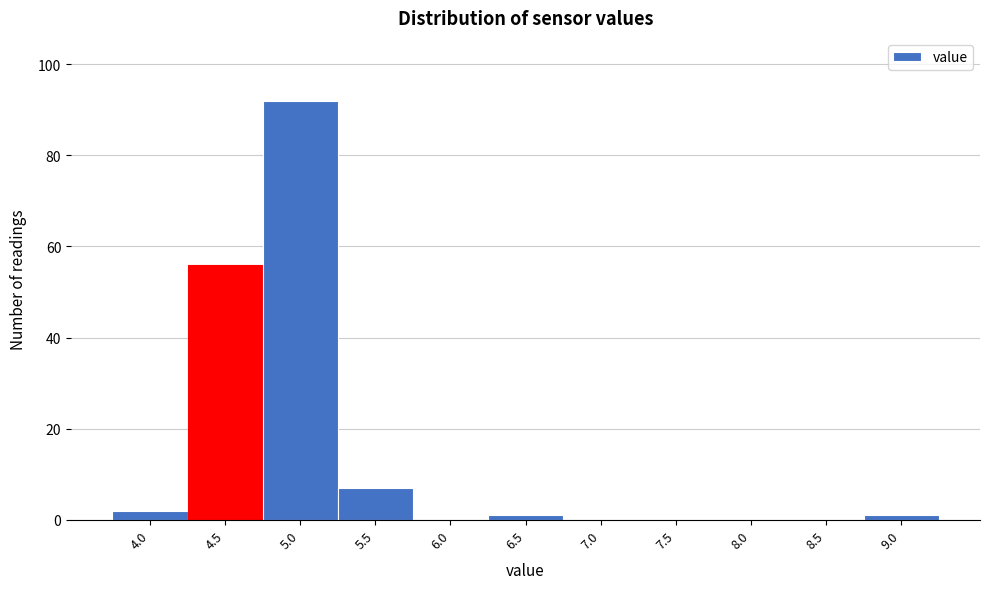

Reading right to left, what are all the values shown in this chart?

9.0=1	8.5=0	8.0=0	7.5=0	7.0=0	6.5=1	6.0=0	5.5=7	5.0=92	4.5=56	4.0=2